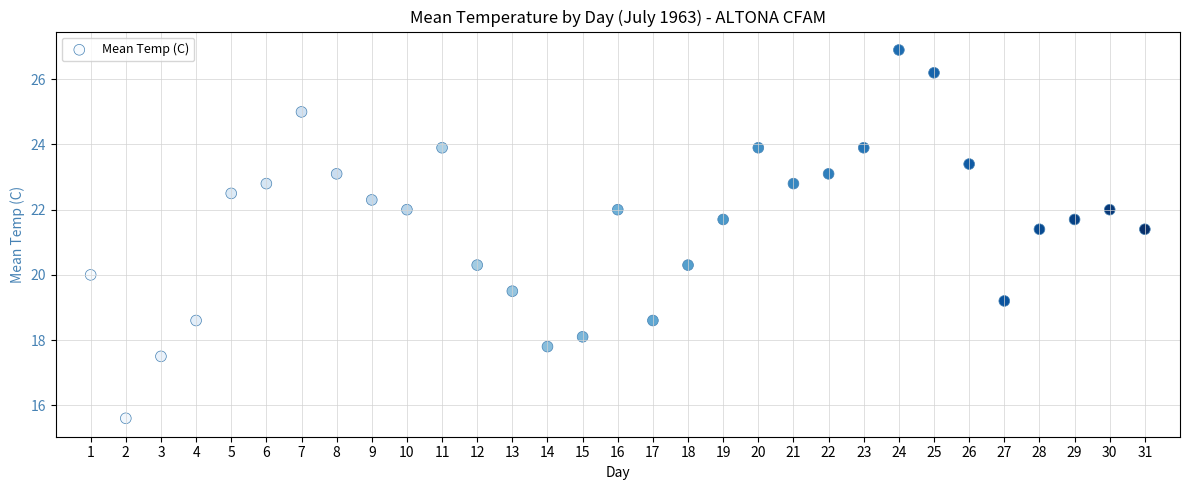

What is the range of Y values (max minus min)?

11.3